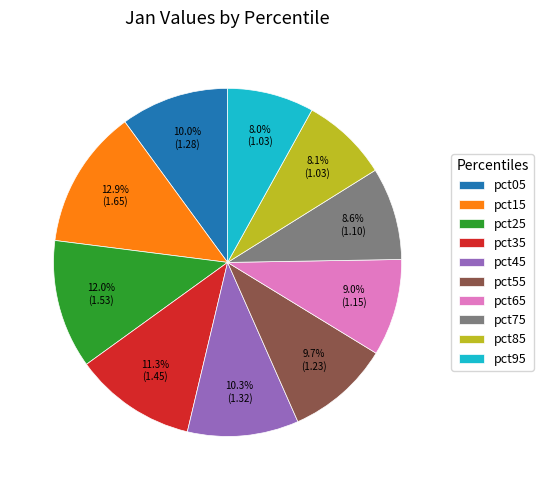

Between pct45 and pct35, which is larger?

pct35